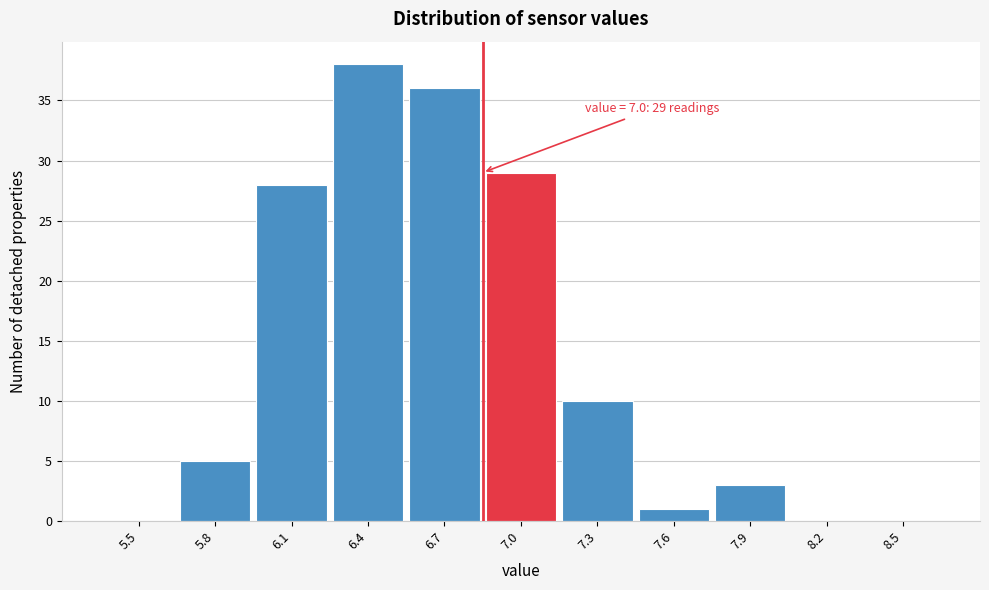

Reading left to right, extract all data points from this chart.

5.5=0	5.8=5	6.1=28	6.4=38	6.7=36	7.0=29	7.3=10	7.6=1	7.9=3	8.2=0	8.5=0